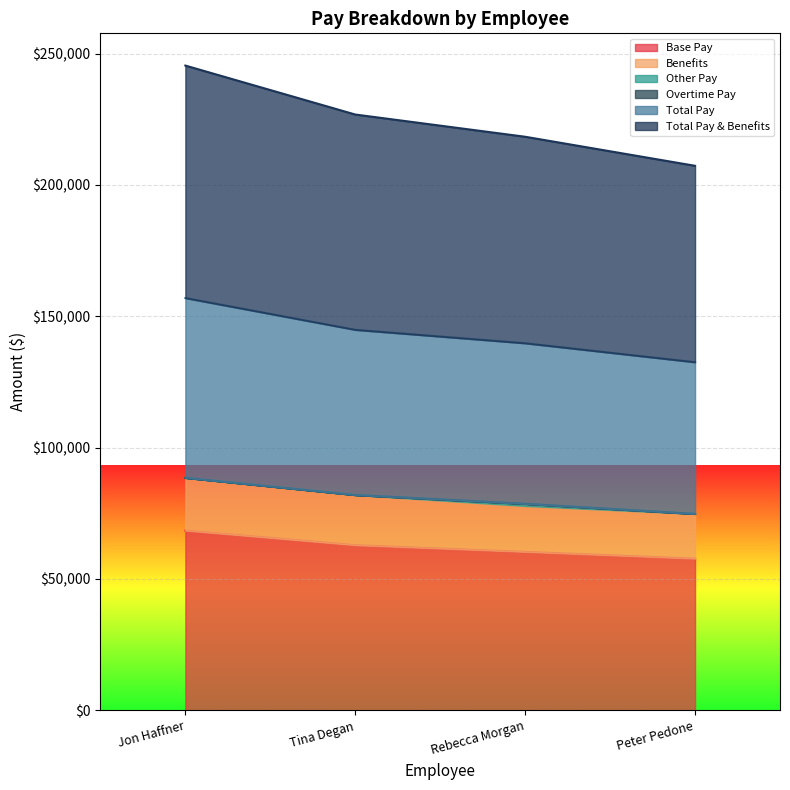

Is it true that Base Pay equals 115956.1 at Jon Haffner?

False